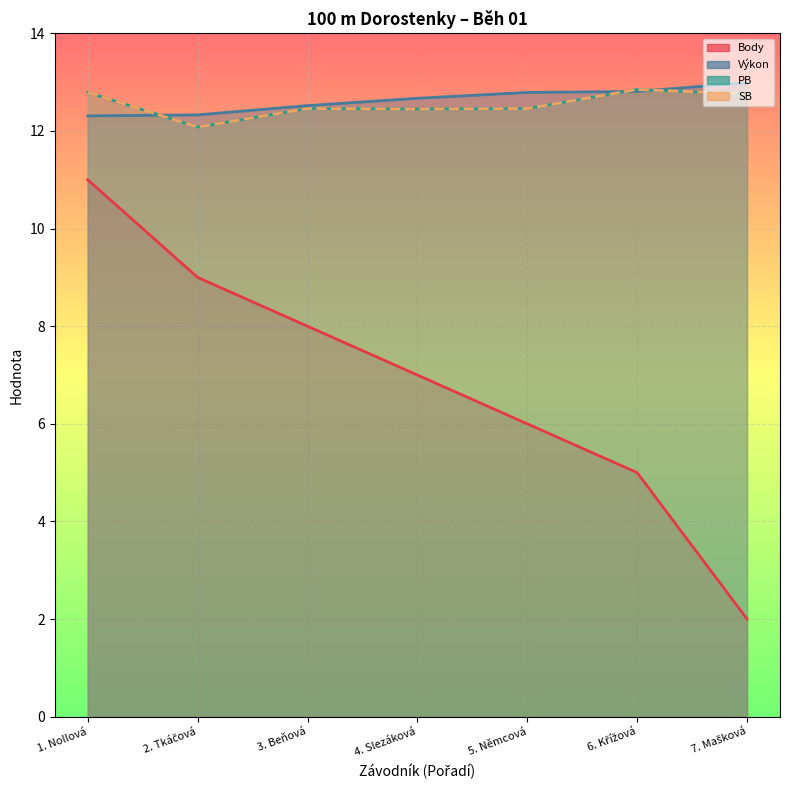

Is the value of SB (line) at 1. Nollová greater than the value of PB (line) at 3. Beňová?

Yes